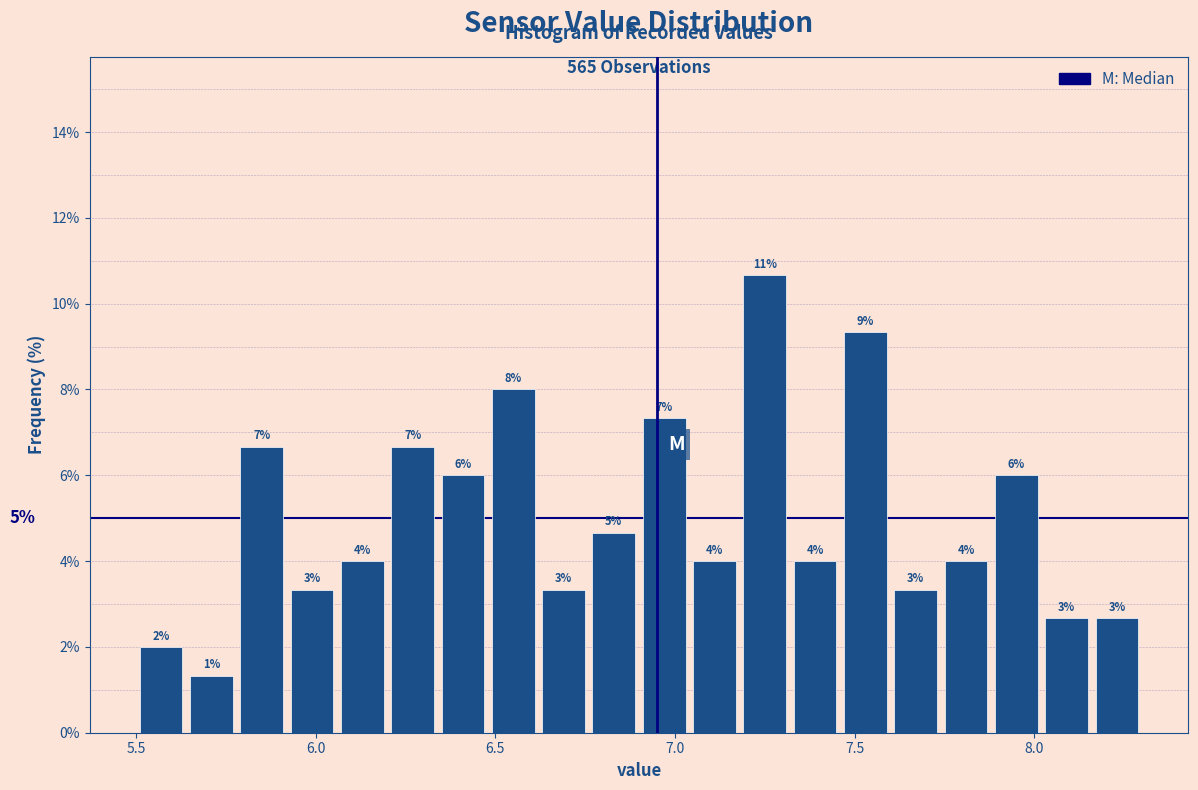

Around what value on the x-axis is the tallest bar? Give the approximate position of its centre, as read against the axis.

7.25